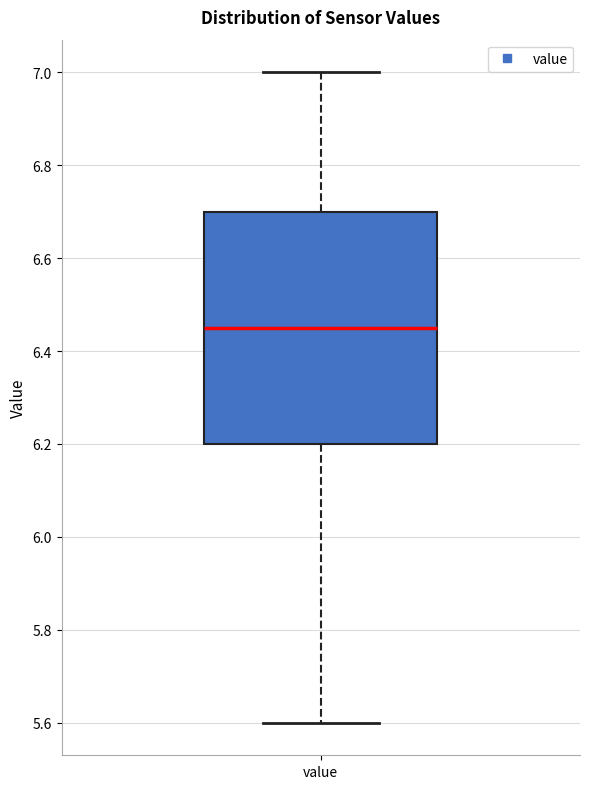

Where is the lower edge of the box for value on the y-axis? The values are not printed on the chart, so give them approximately, as read against the axis.

6.20